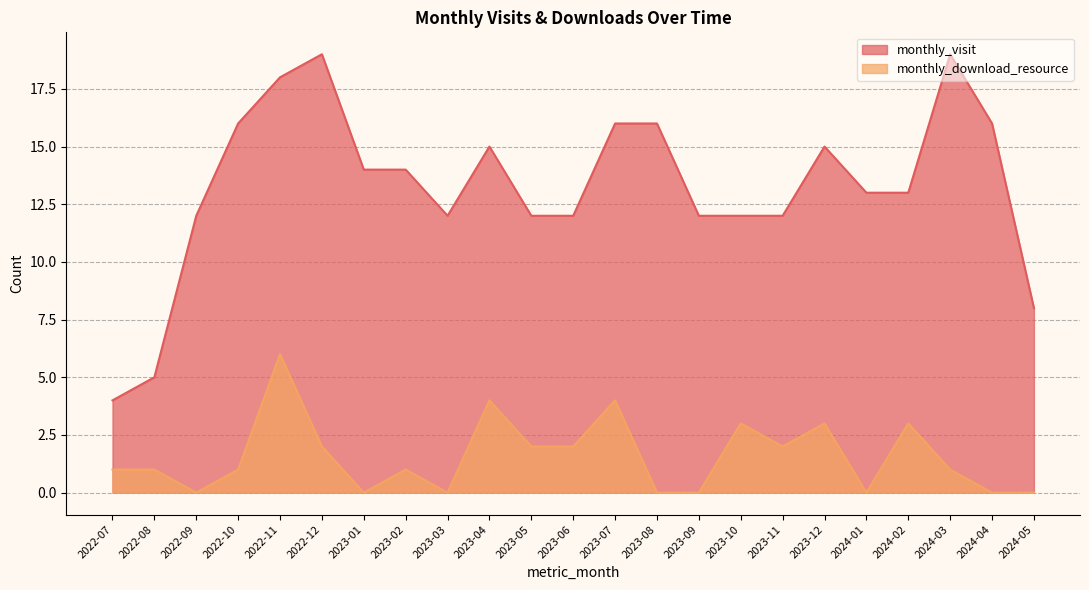

Which category has the highest value in the monthly_visit series?

2022-12